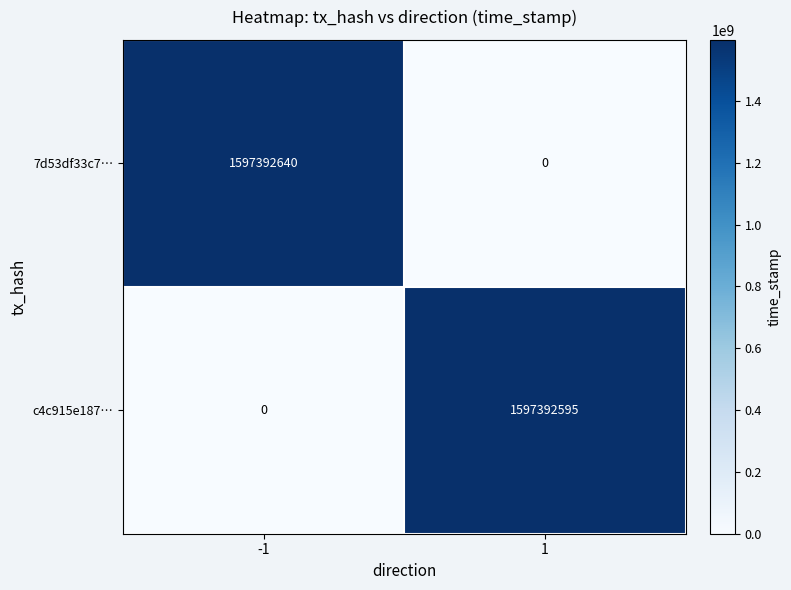

The 7d53df33c7… series shows 672343765 at -1. True or false?

False